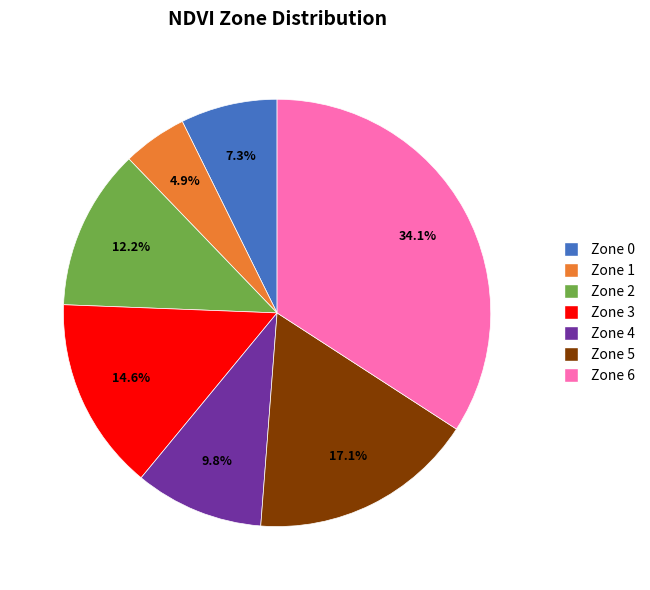

What is the largest slice in the pie chart?

Zone 6